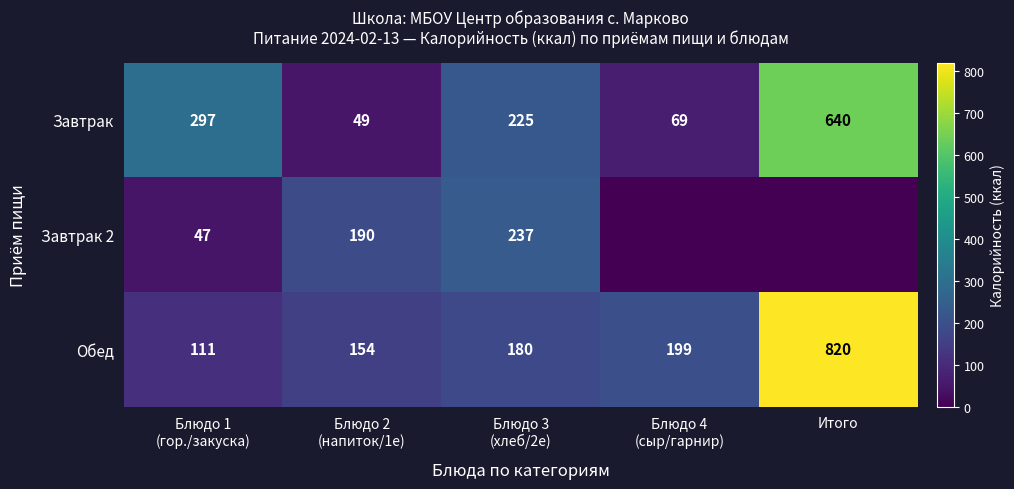

What is the difference between the highest and lowest values at Блюдо 1
(гор./закуска)?

250